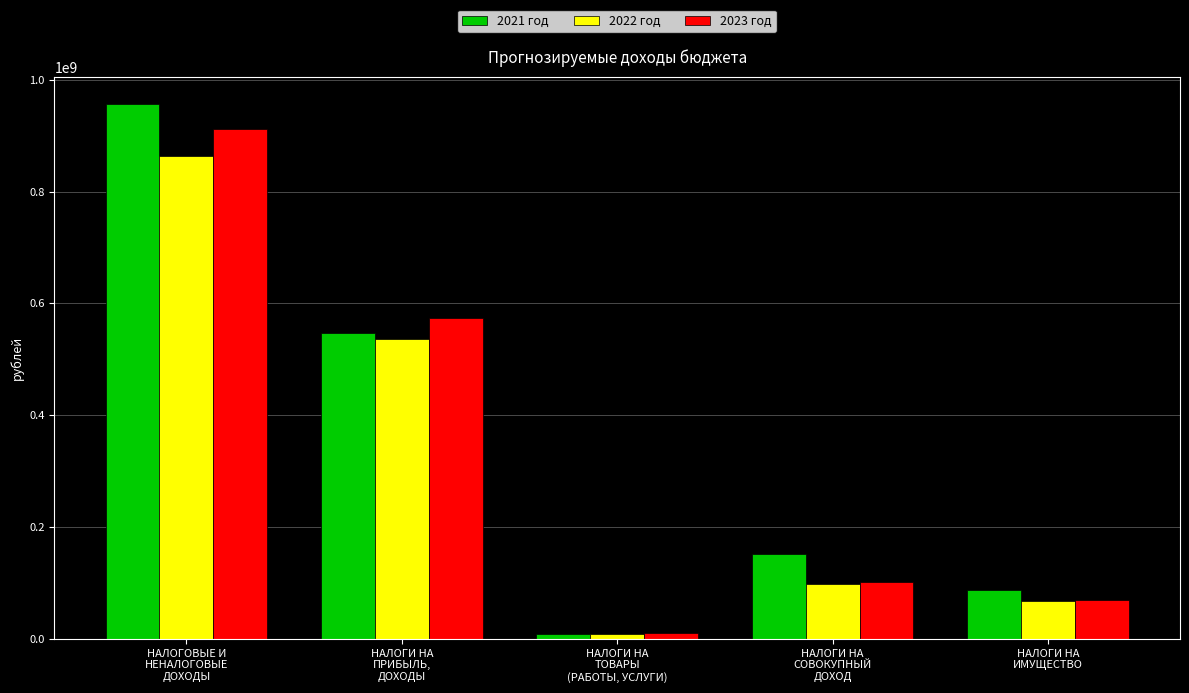

True or false: 2022 год has a value of 863834054.0 at НАЛОГОВЫЕ И
НЕНАЛОГОВЫЕ
ДОХОДЫ.

True